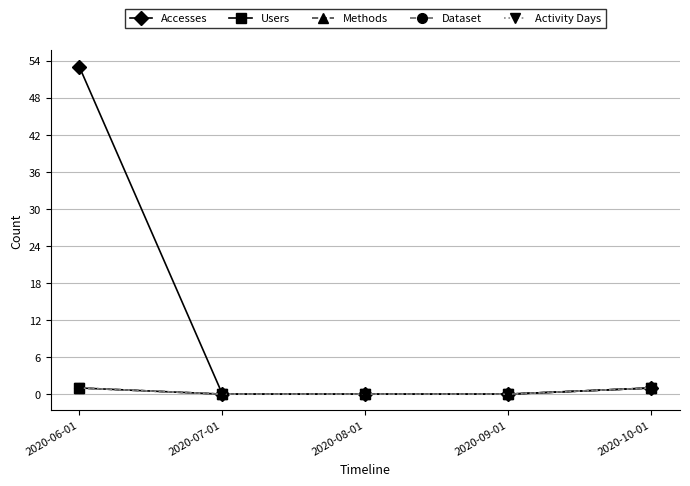

True or false: Activity Days and Users intersect in this chart.

False